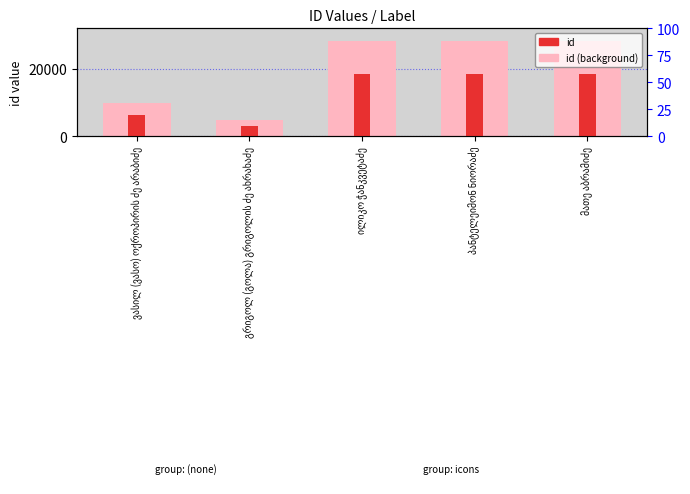

The value of id at პანტელეიმონ ნიორაძე is 18345.0. True or false?

True